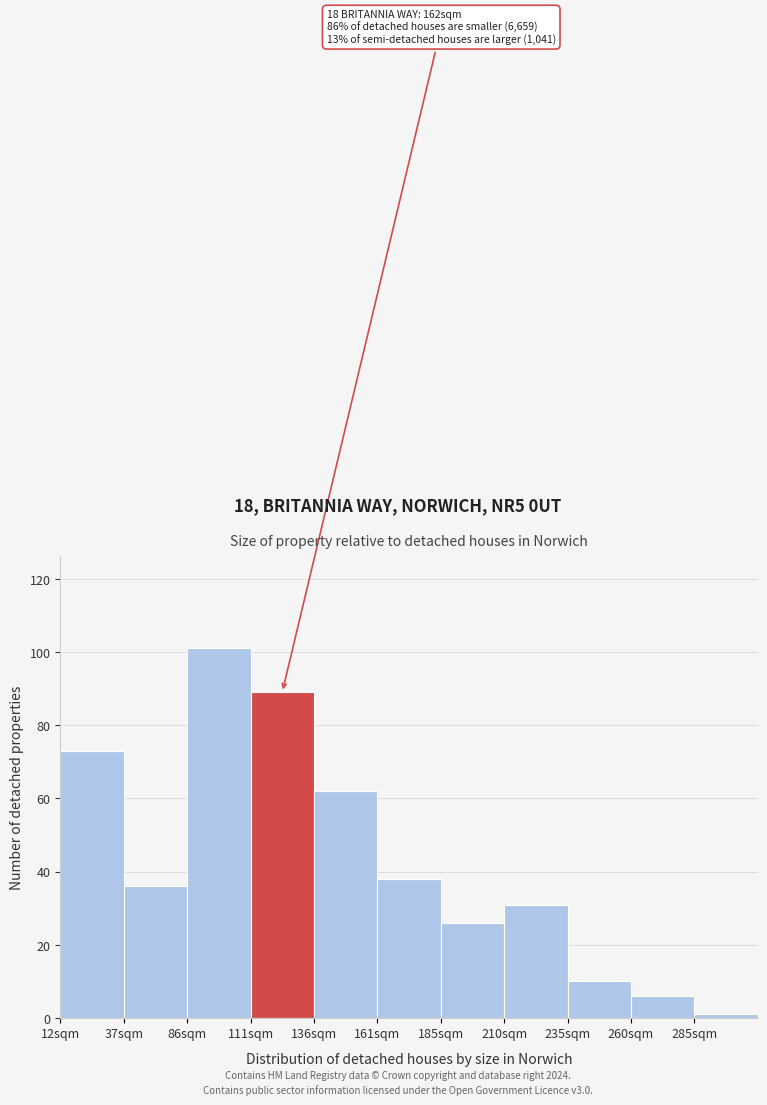

Reading right to left, extract all data points from this chart.

285sqm=1	260sqm=6	235sqm=10	210sqm=31	185sqm=26	161sqm=38	136sqm=62	111sqm=89	86sqm=101	37sqm=36	12sqm=73